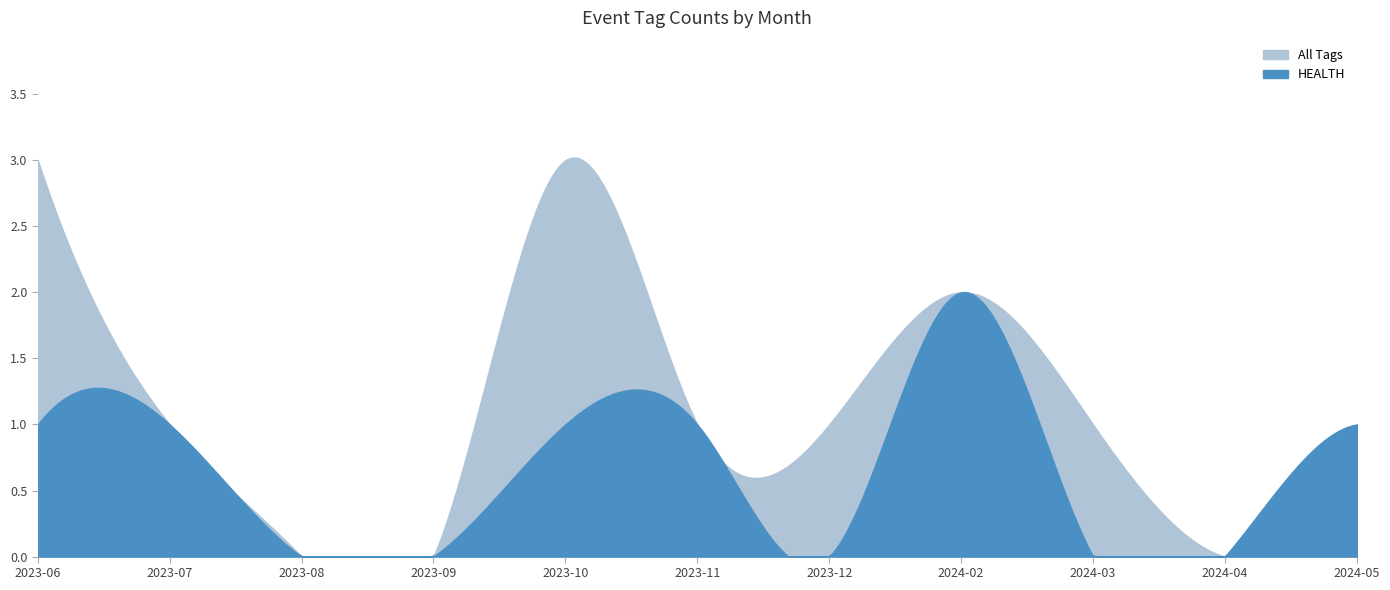

True or false: HEALTH and OCEAN intersect in this chart.

False